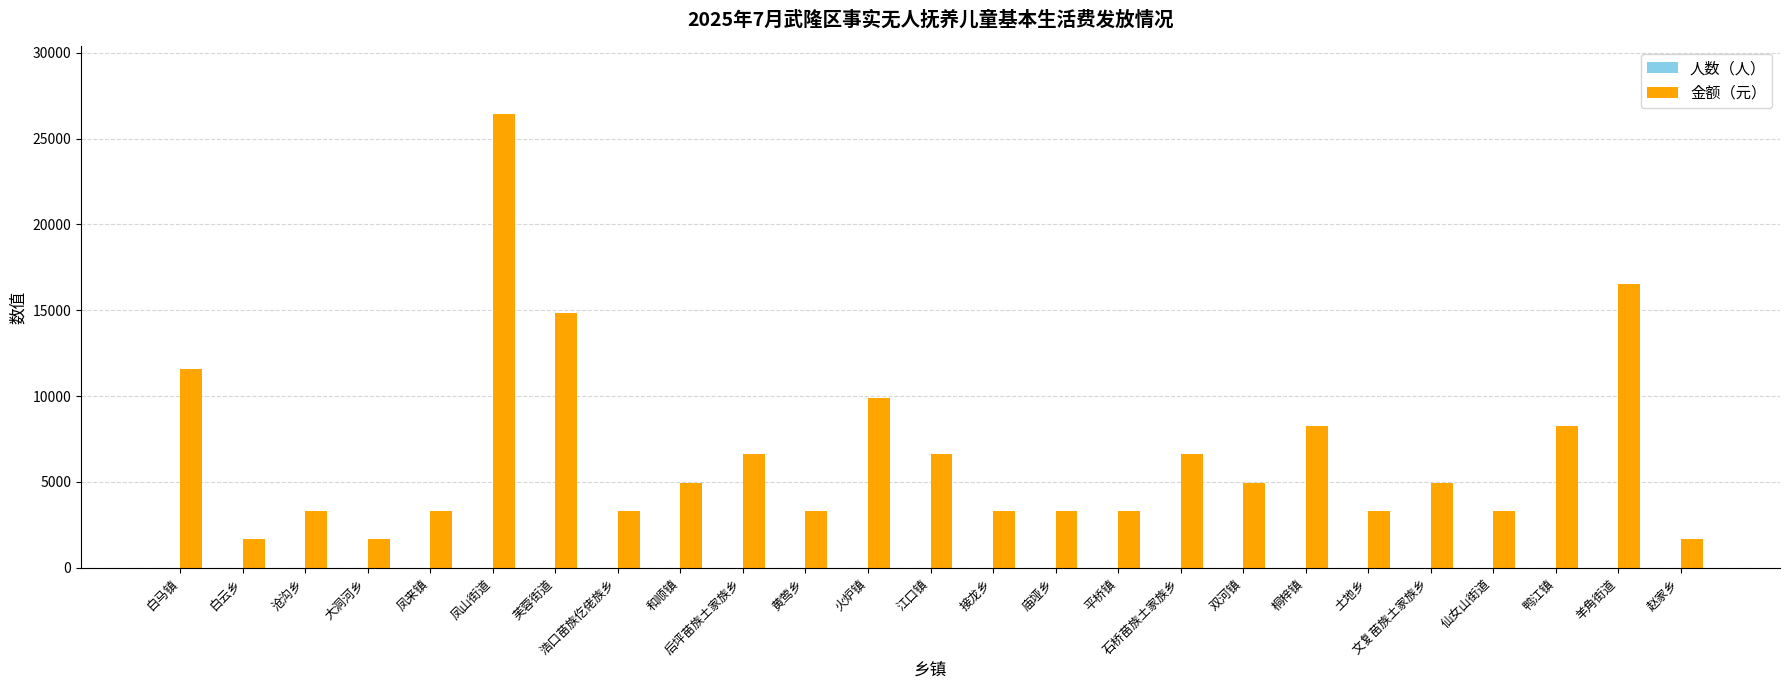

At which label is 金额（元） closest to 14033?

芙蓉街道